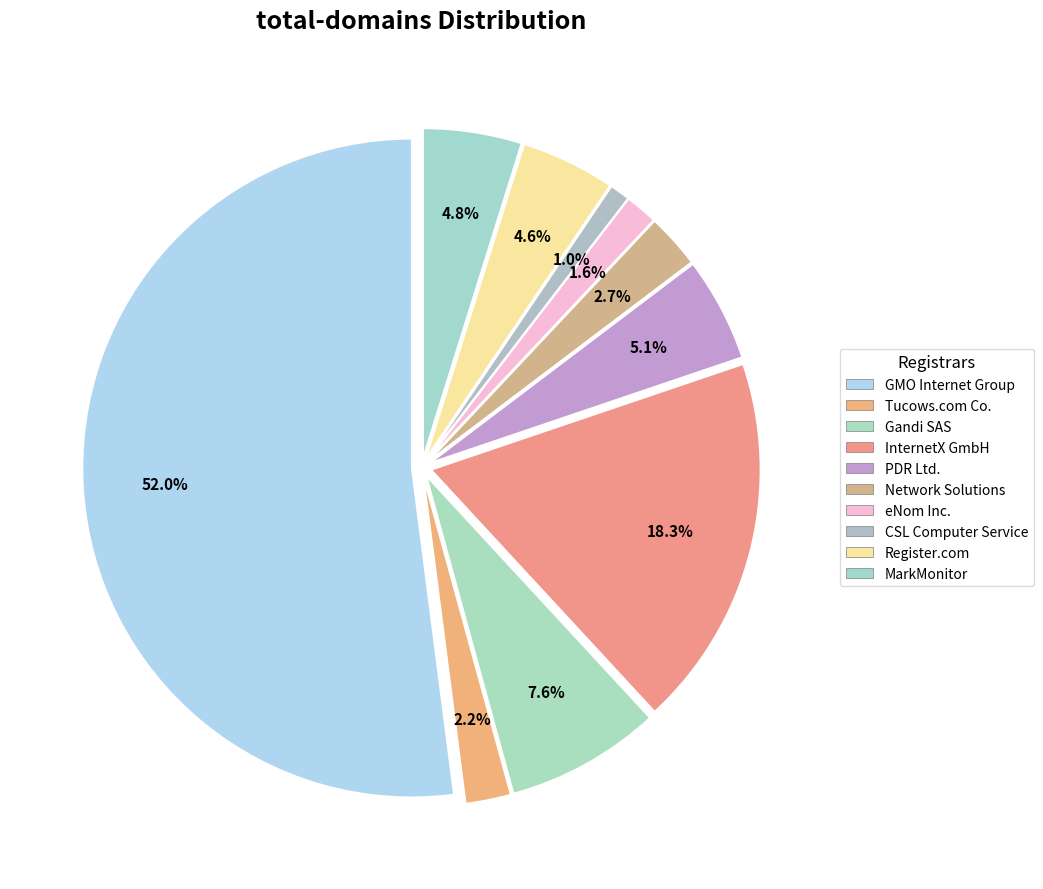

Rank the categories by value from highest to lowest.

GMO Internet Group, InternetX GmbH, Gandi SAS, PDR Ltd., MarkMonitor, Register.com, Network Solutions, Tucows.com Co., eNom Inc., CSL Computer Service